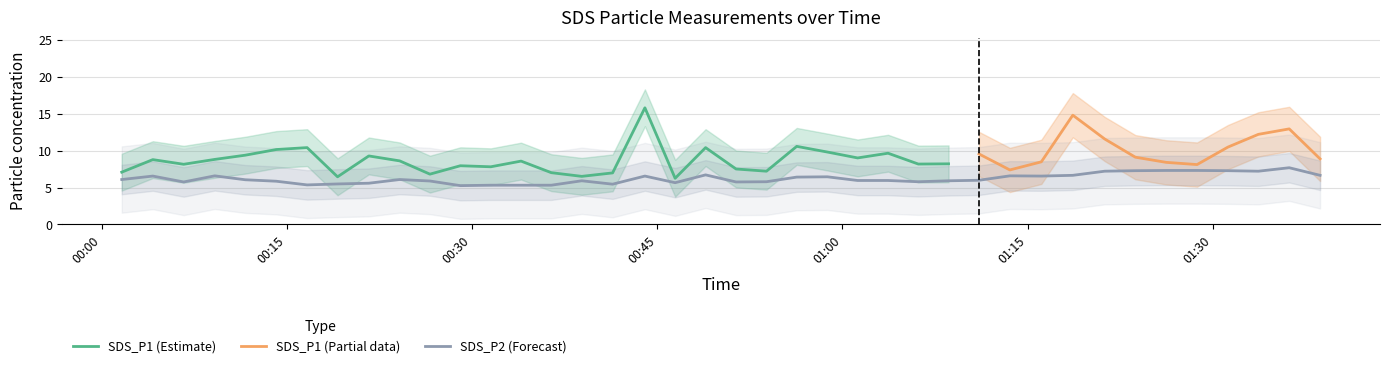

List the labels in order of value, smallest first.

2022/08/19 00:29:03, 2022/08/19 00:31:31, 2022/08/19 00:33:58, 2022/08/19 00:36:25, 2022/08/19 00:16:38, 2022/08/19 00:41:23, 2022/08/19 00:19:06, 2022/08/19 00:21:38, 2022/08/19 00:46:27, 2022/08/19 00:06:38, 2022/08/19 00:51:23, 2022/08/19 00:53:51, 2022/08/19 01:06:09, 2022/08/19 00:14:08, 2022/08/19 00:26:35, 2022/08/19 00:38:53, 2022/08/19 01:08:36, 2022/08/19 01:01:14, 2022/08/19 01:03:42, 2022/08/19 01:11:04, 2022/08/19 00:11:37, 2022/08/19 00:01:37, 2022/08/19 00:24:08, 2022/08/19 00:56:18, 2022/08/19 00:58:47, 2022/08/19 00:04:08, 2022/08/19 00:44:00, 2022/08/19 01:16:07, 2022/08/19 00:09:09, 2022/08/19 01:13:34, 2022/08/19 01:18:40, 2022/08/19 01:38:42, 2022/08/19 00:48:55, 2022/08/19 01:21:15, 2022/08/19 01:33:42, 2022/08/19 01:23:44, 2022/08/19 01:31:14, 2022/08/19 01:26:14, 2022/08/19 01:28:44, 2022/08/19 01:36:12